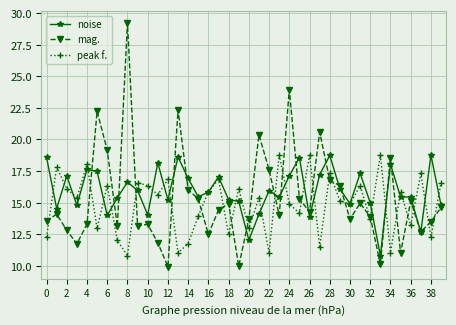

Which series has the widest spread of values?

mag.